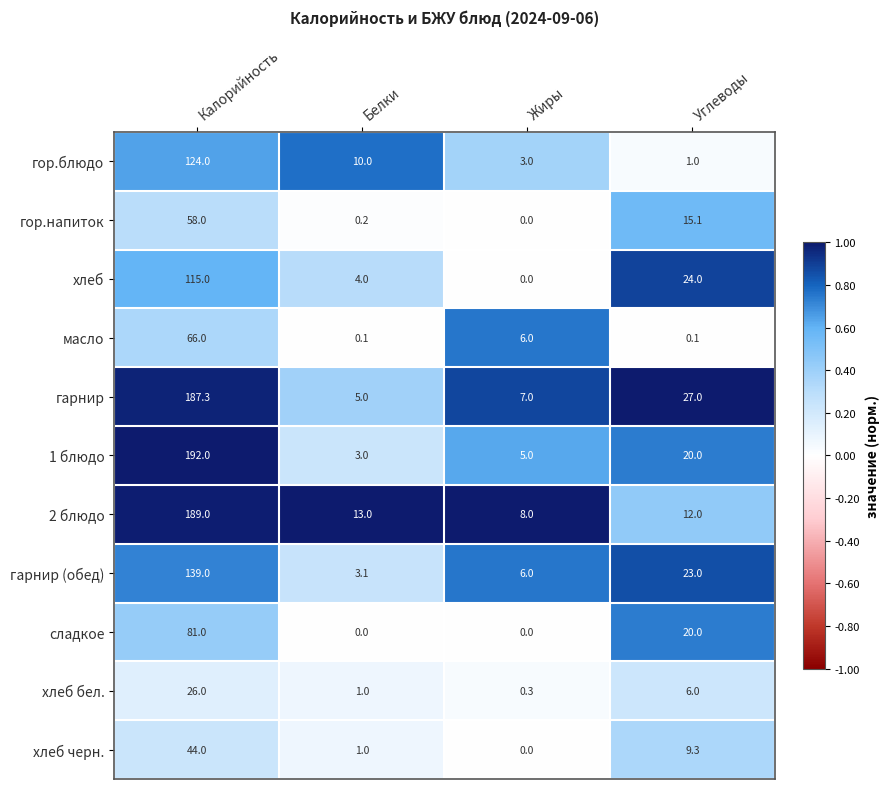

True or false: 2 блюдо has a value of 13.0 at Белки.

True